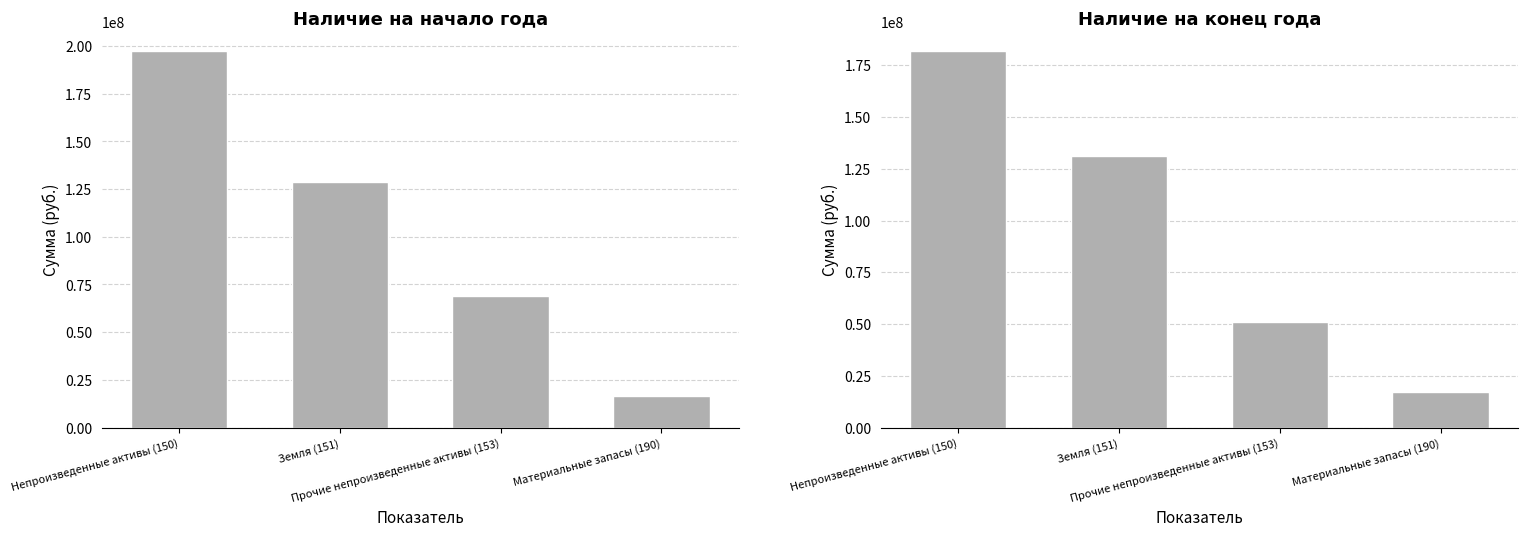

True or false: Наличие на конец года has a value of 17251114.8 at Материальные запасы (190).

True